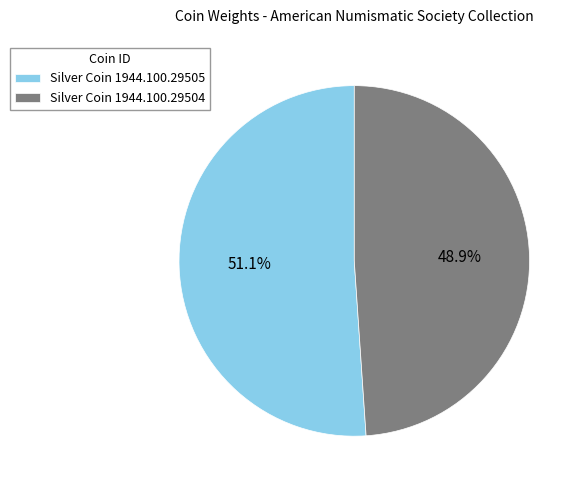

Combined, what portion of the pie is Silver Coin 1944.100.29504 and Silver Coin 1944.100.29505?

100.0%